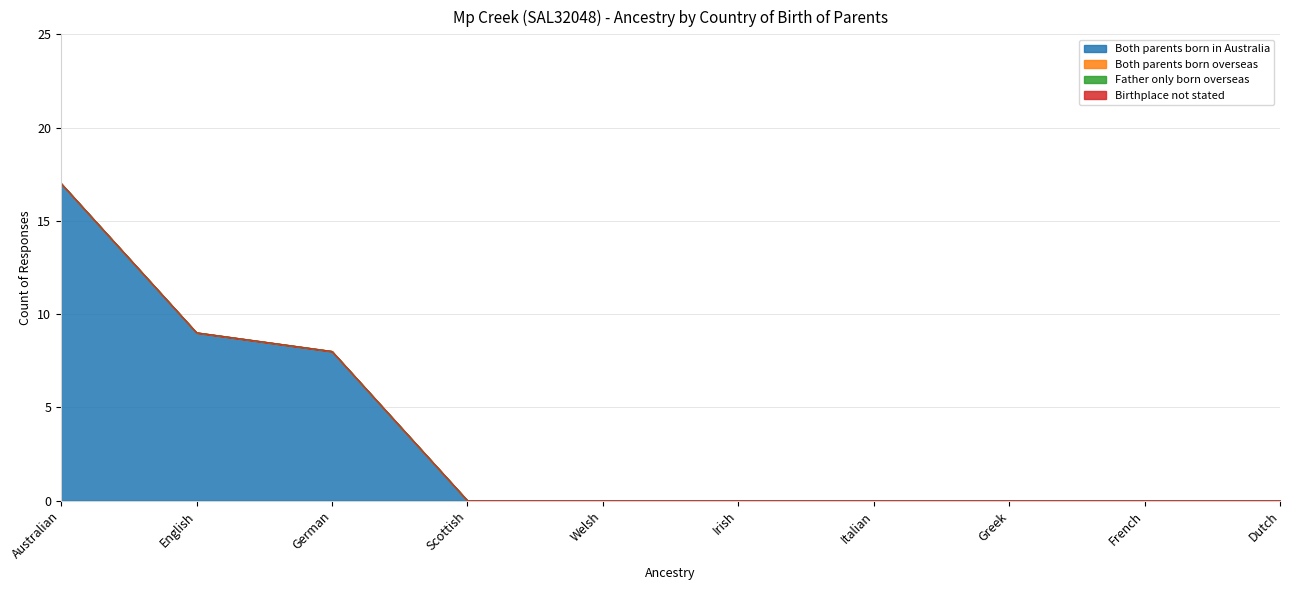

List the series in order of their peak value, lowest first.

Both parents born overseas, Father only born overseas, Birthplace not stated, Both parents born in Australia